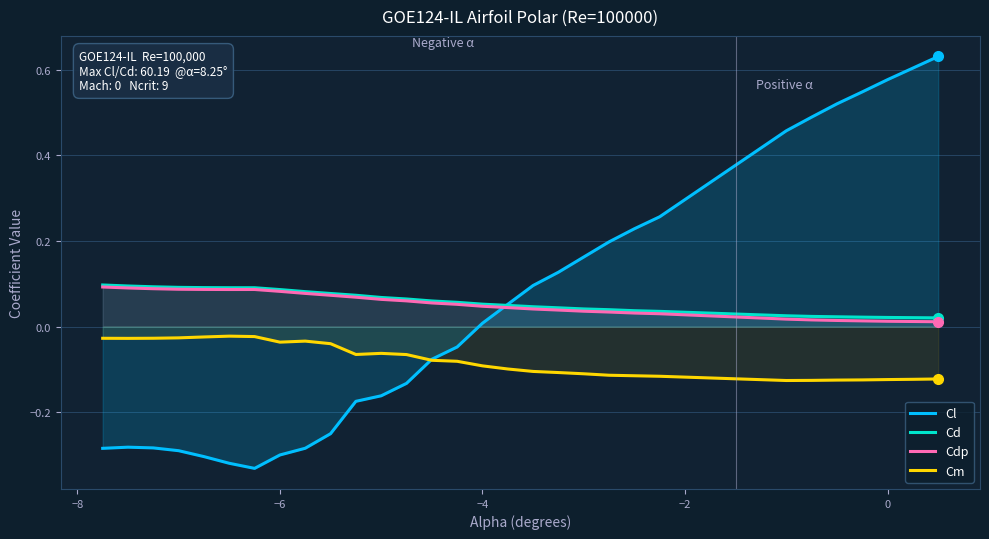

What is the maximum value shown in the chart?

0.6